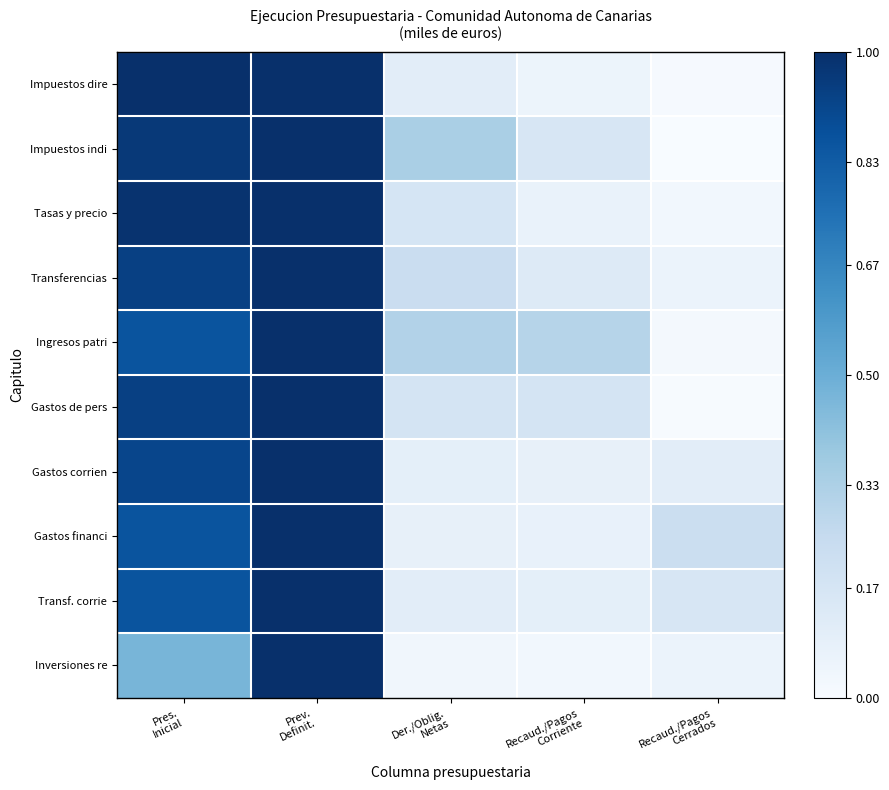

Rank the series by their maximum value, from lowest to highest.

Impuestos dire, Impuestos indi, Tasas y precio, Transferencias, Ingresos patri, Gastos de pers, Gastos corrien, Gastos financi, Transf. corrie, Inversiones re